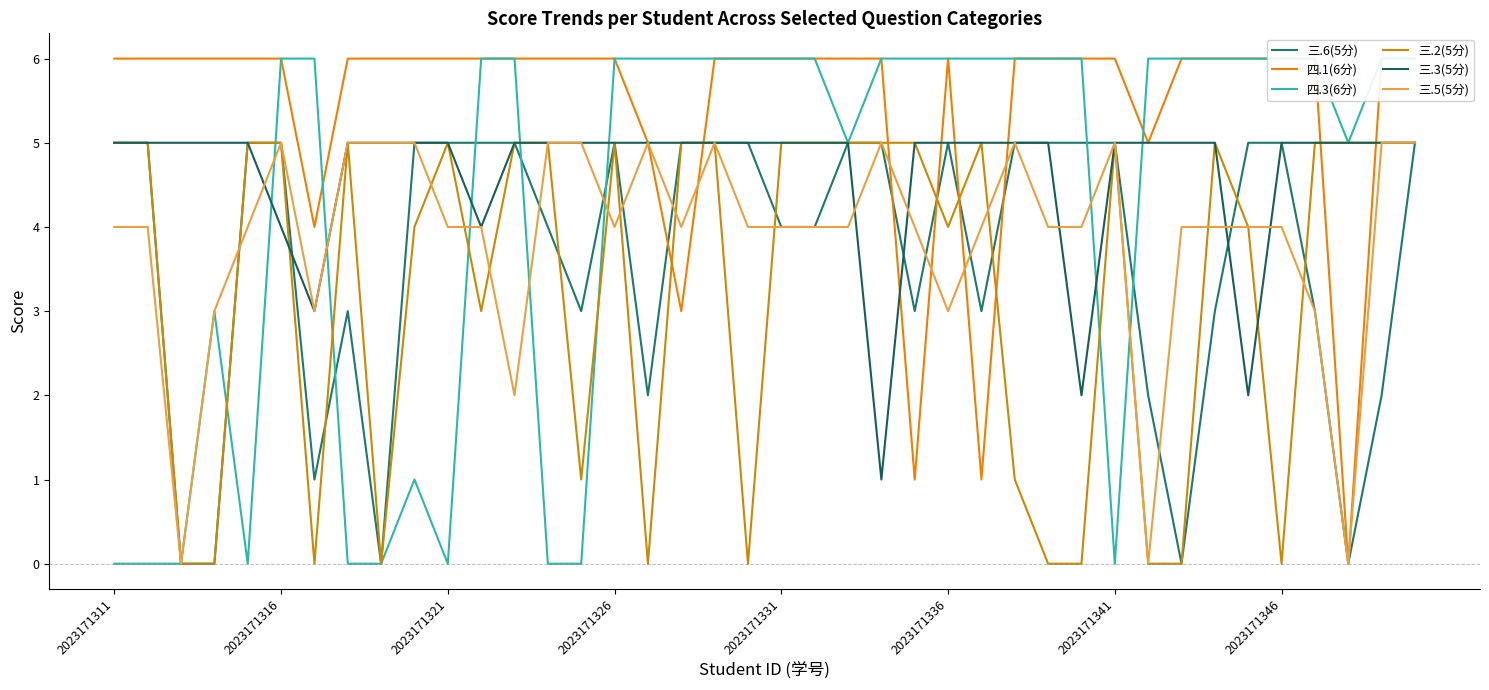

Which series has the largest total across all categories?

四.1(6分)